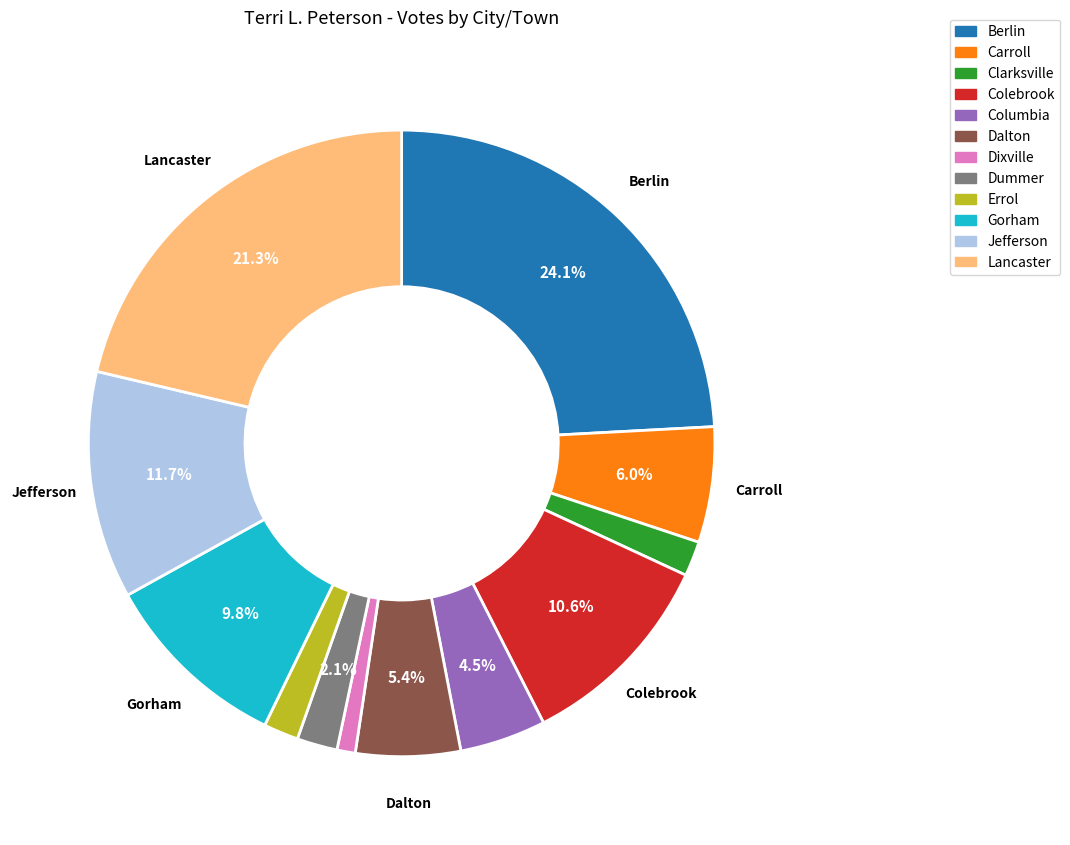

Count the number of slices in the pie.

12